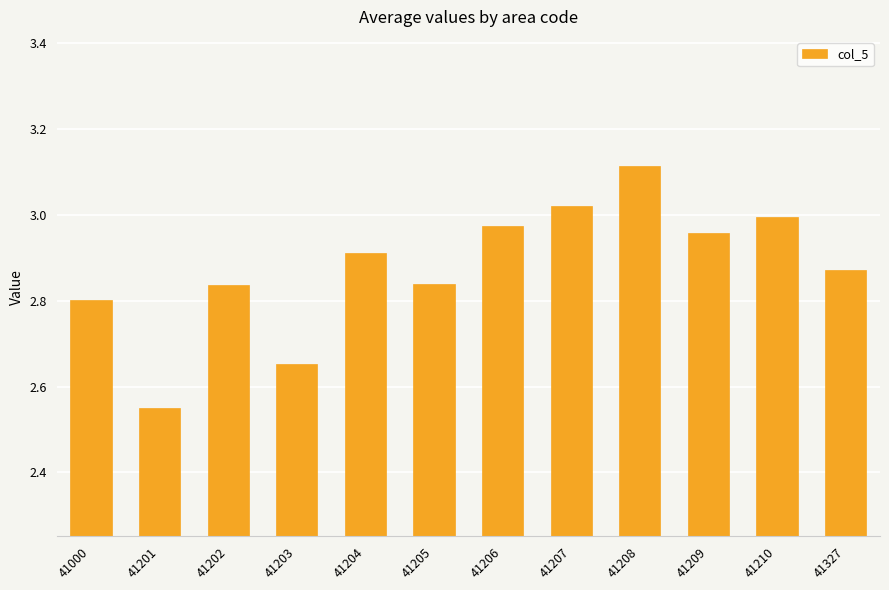

Does the chart contain stacked bars?

No